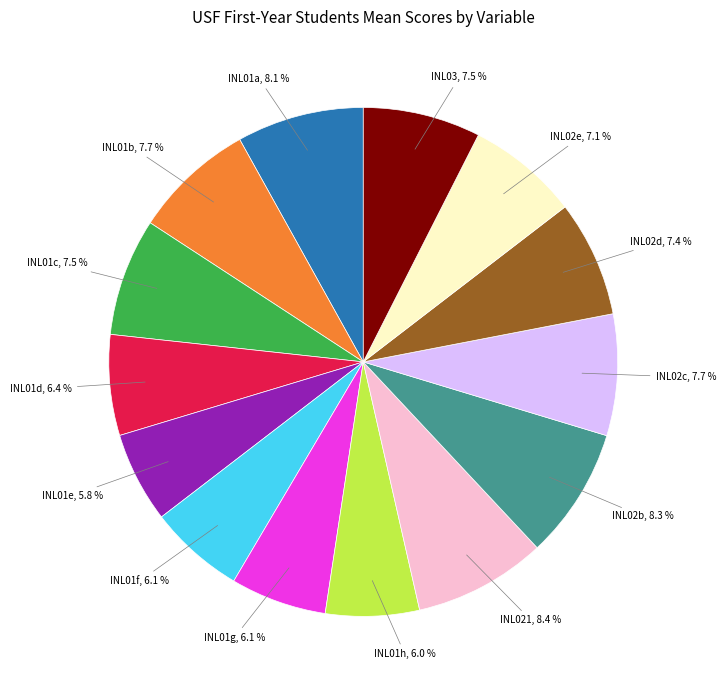

Is there a majority slice in this chart?

No